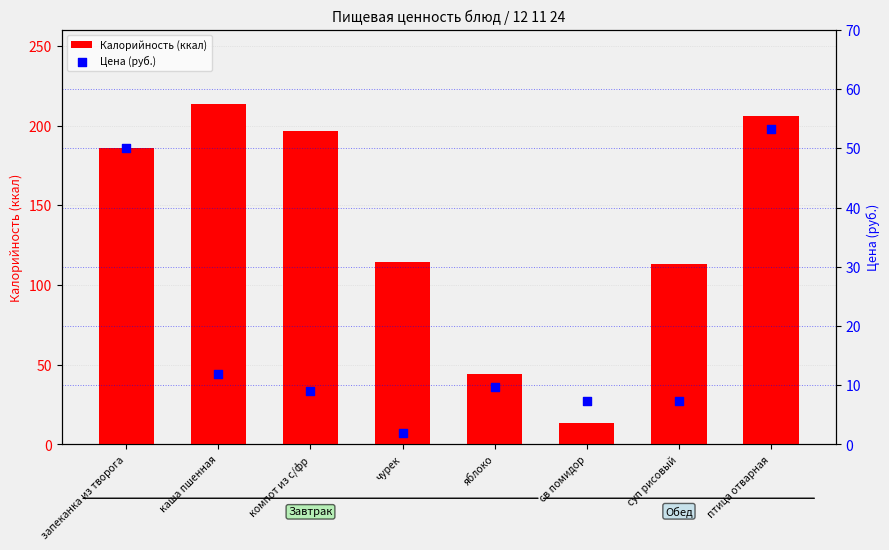

At how many categories does at least one series exceed 164?

4